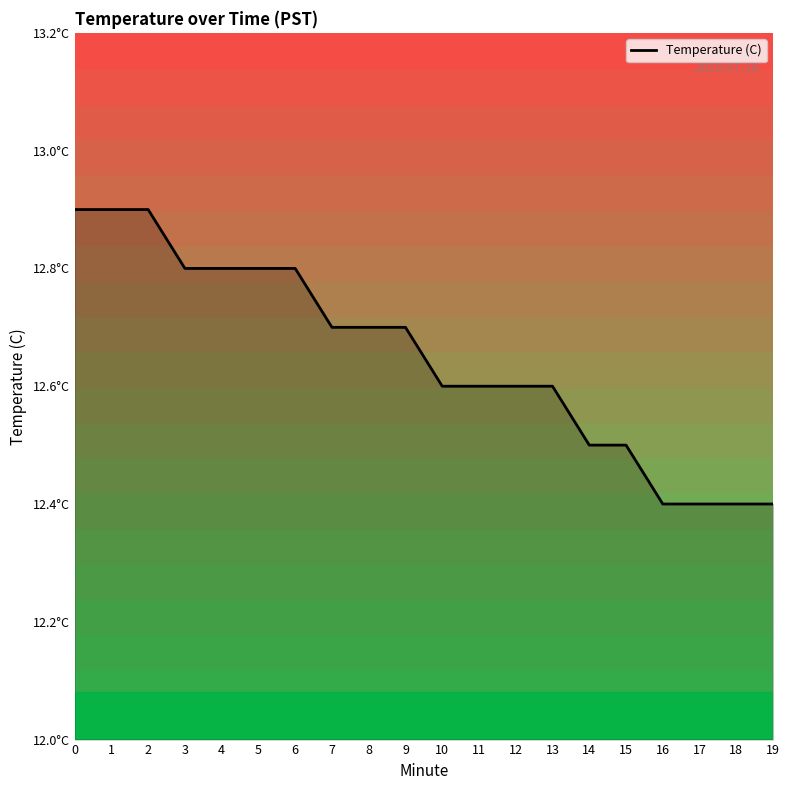

What is the maximum value shown in the chart?

12.9